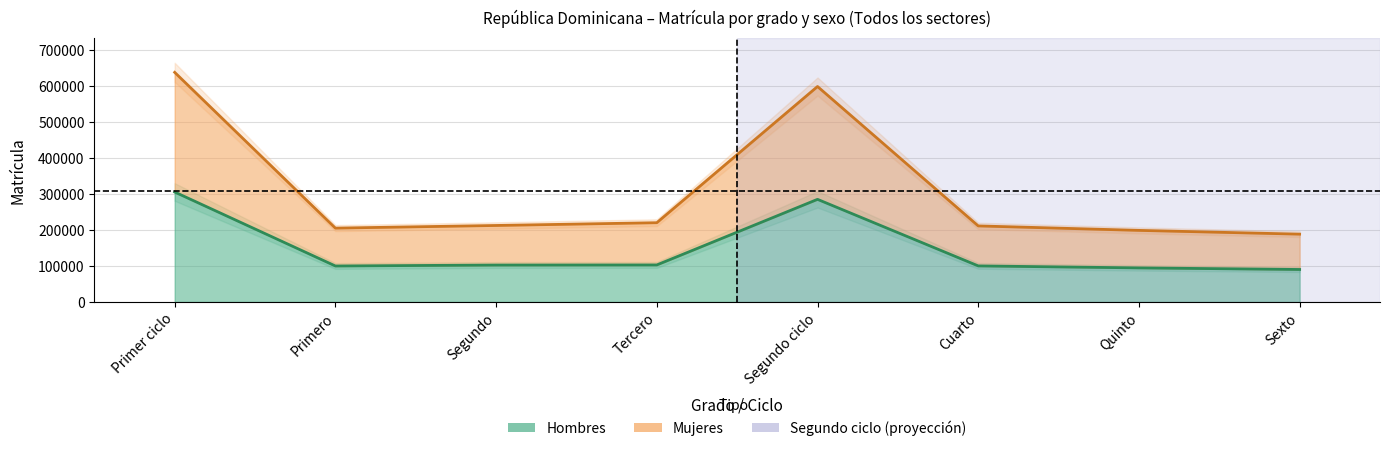

What position from the right is Primero?

7